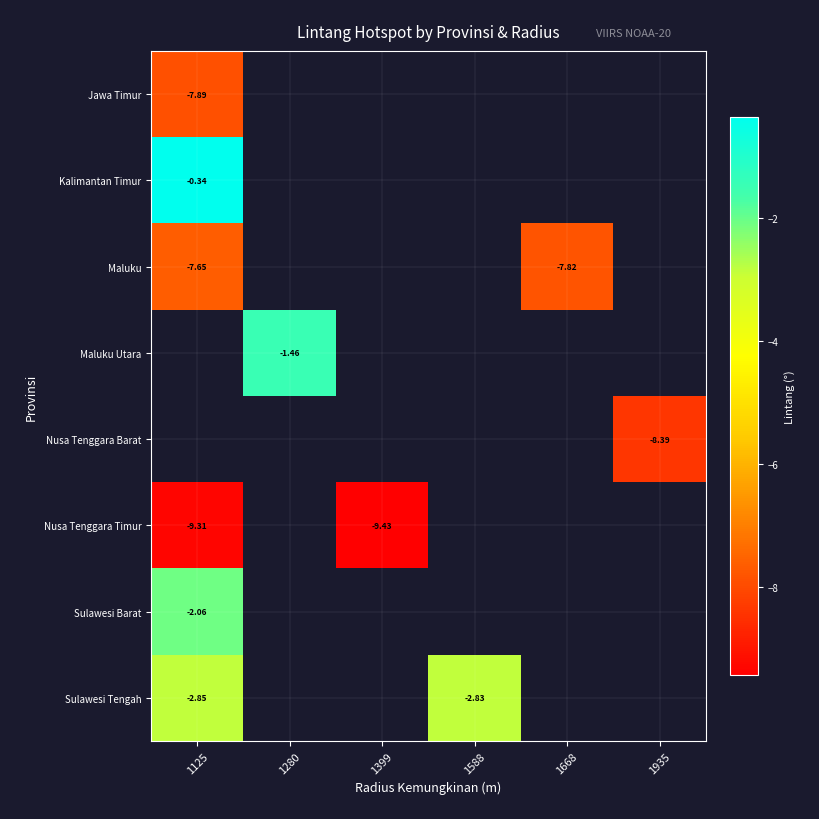

At how many categories does at least one series exceed -1?

1